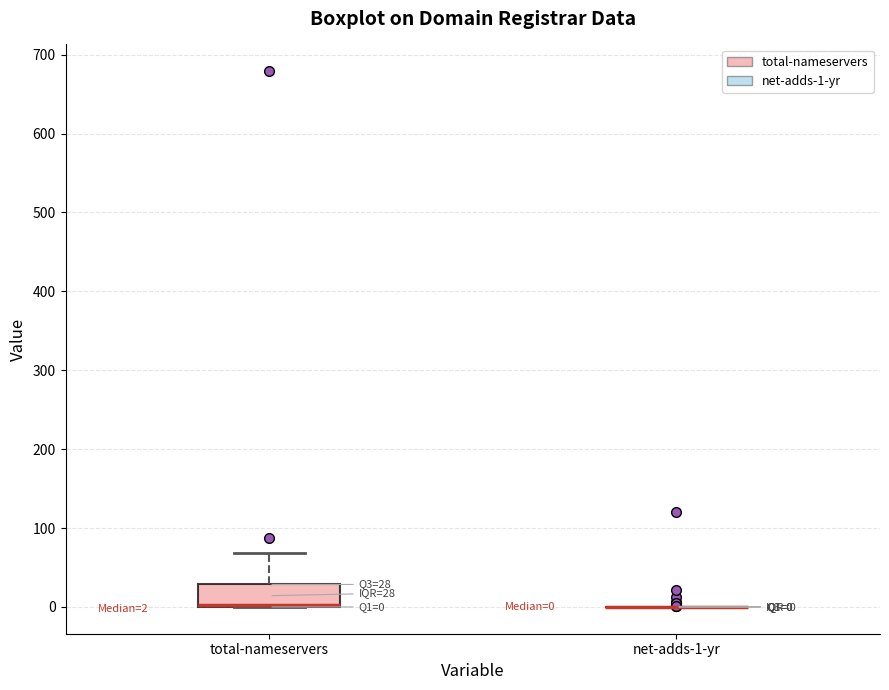

Comparing the boxes themselves (not the whiskers), which one is the tallest?

total-nameservers